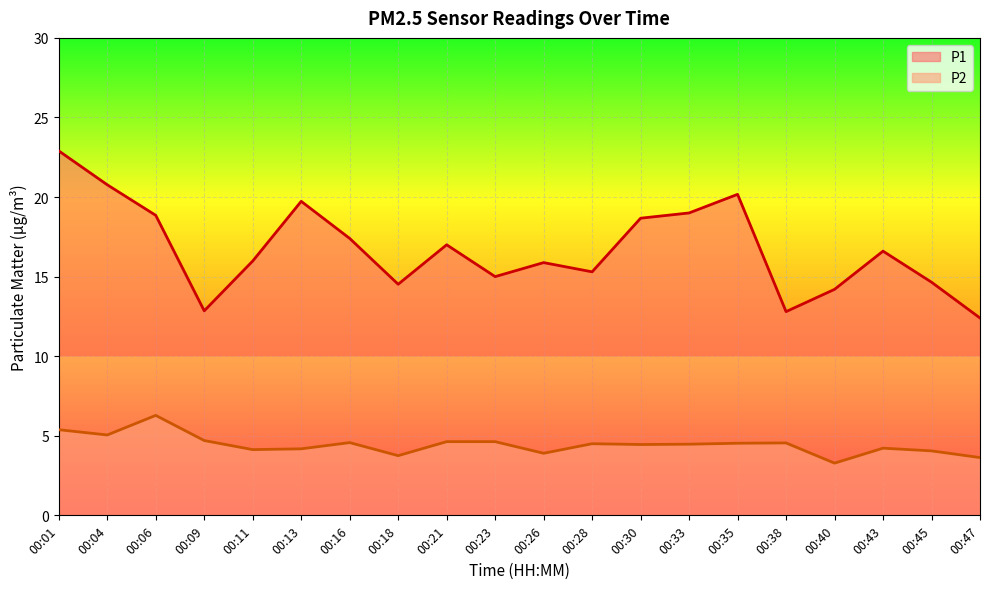

Rank the categories by P1 value from highest to lowest.

00:01, 00:04, 00:35, 00:13, 00:33, 00:06, 00:30, 00:16, 00:21, 00:43, 00:11, 00:26, 00:28, 00:23, 00:45, 00:18, 00:40, 00:09, 00:38, 00:47